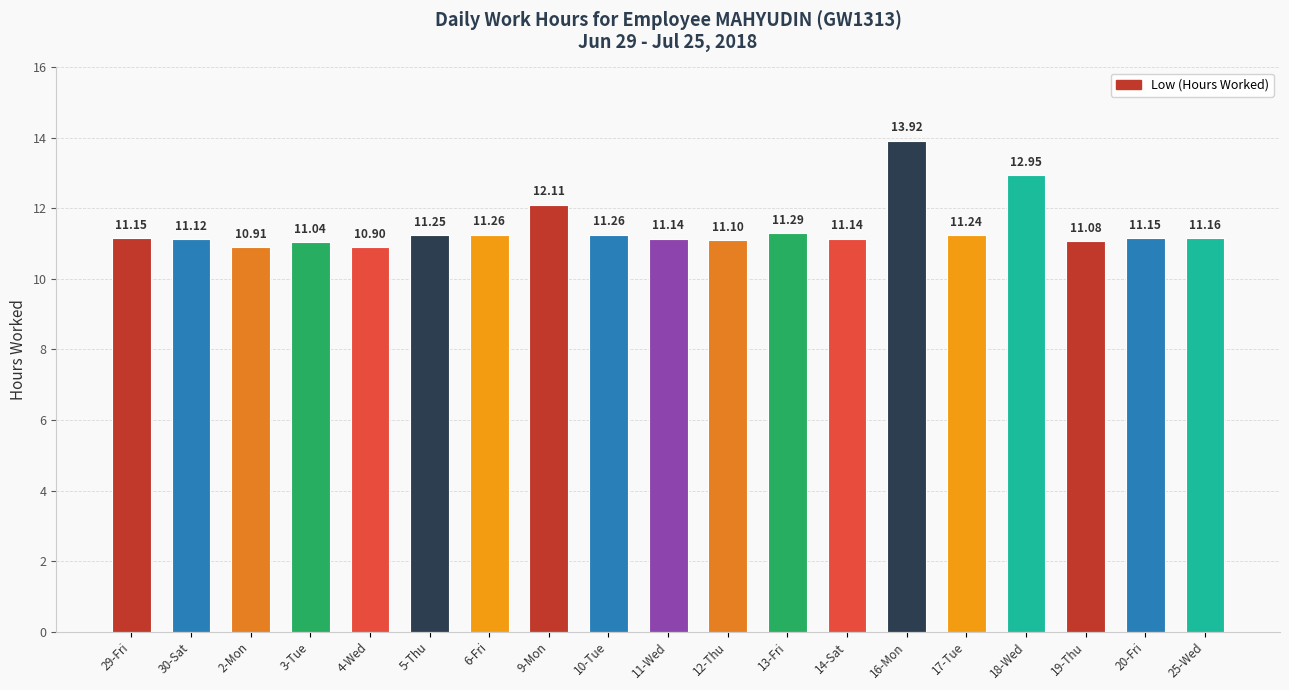

The chart shows a value of 14.9 at 12-Thu. True or false?

False